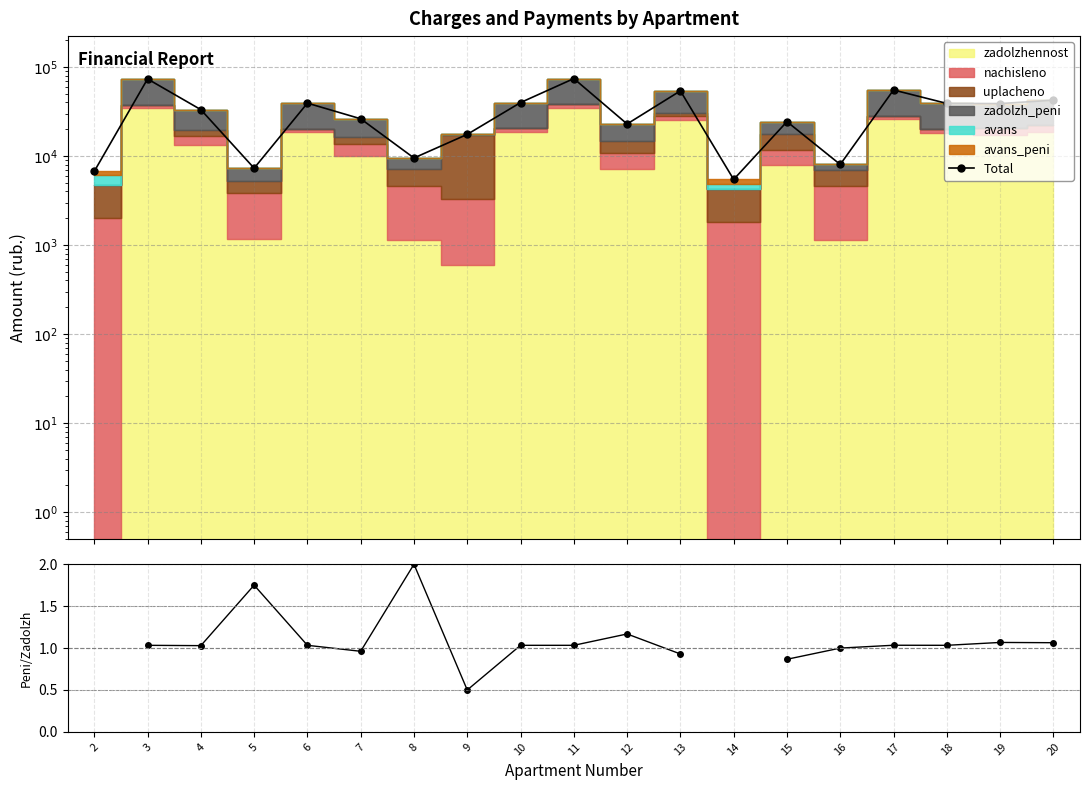

True or false: Peni / Zadolzh and Total cross at least once.

False